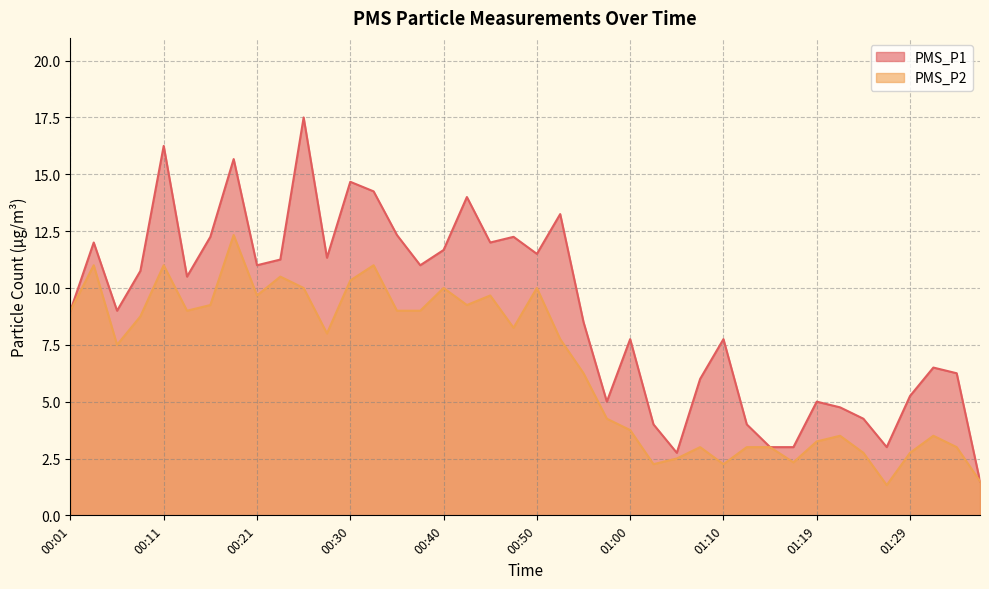

Which series changed the most between 00:45 and 01:05?

PMS_P1